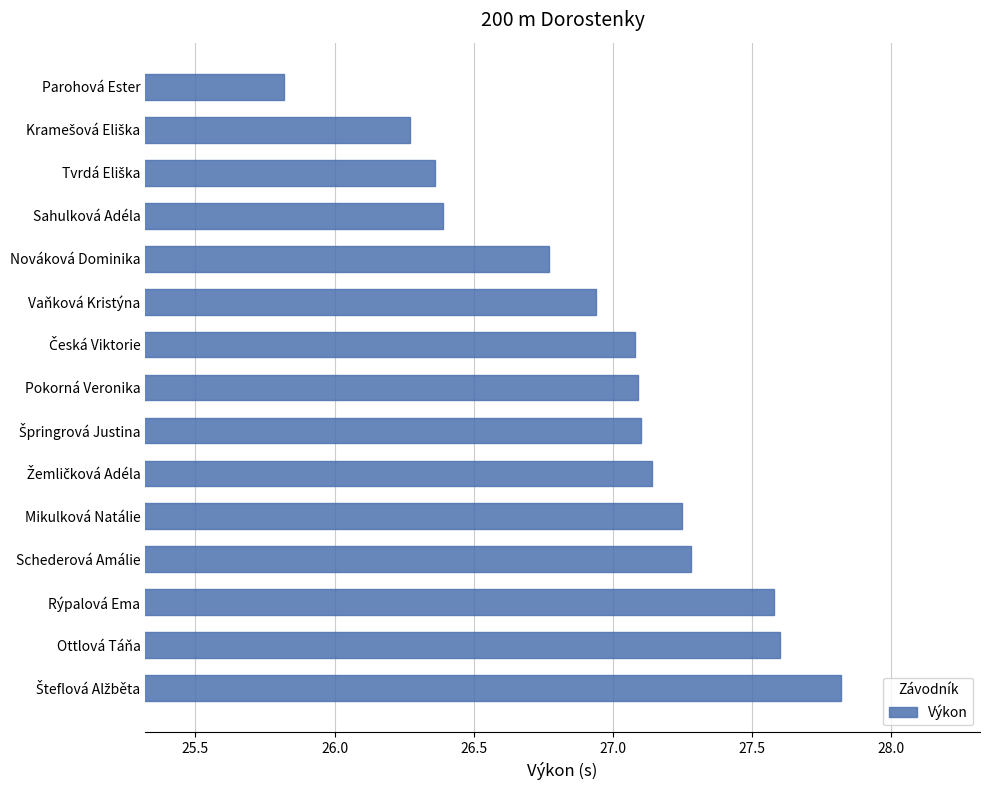

Between Vaňková Kristýna and Rýpalová Ema, which is larger?

Rýpalová Ema